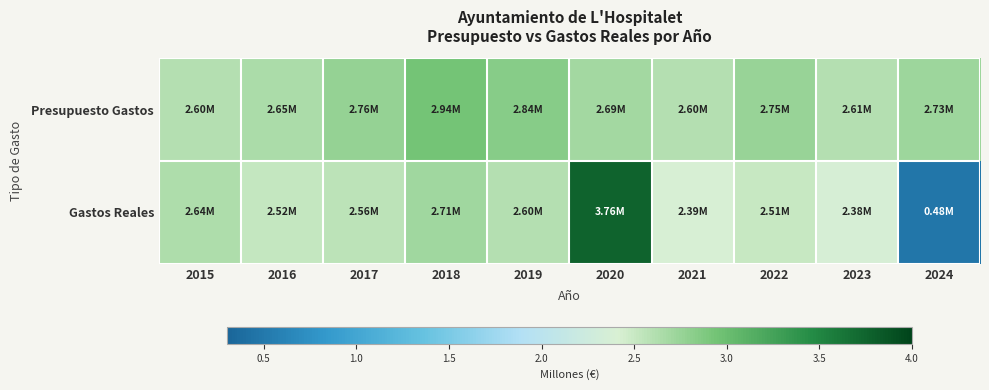

Which series changed the most between 2019 and 2020?

Gastos Reales